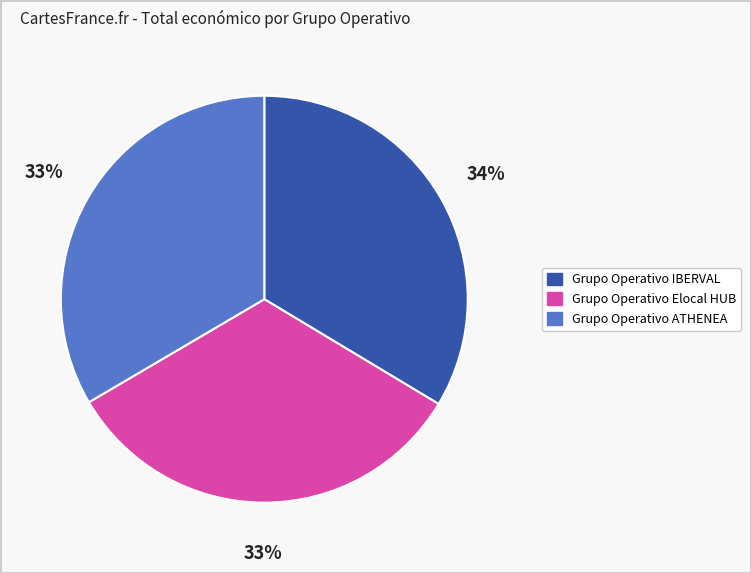

Between Grupo Operativo Elocal HUB and Grupo Operativo IBERVAL, which is larger?

Grupo Operativo IBERVAL